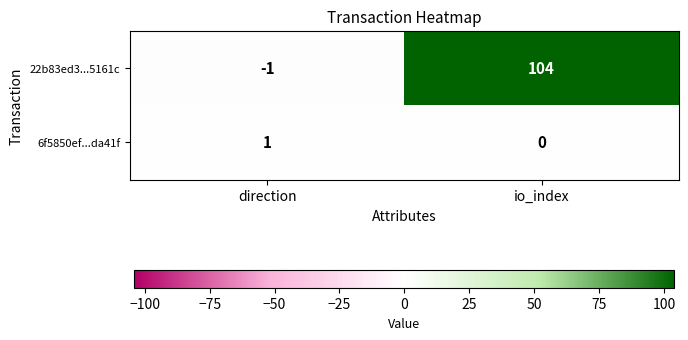

At how many categories does at least one series exceed 101?

1